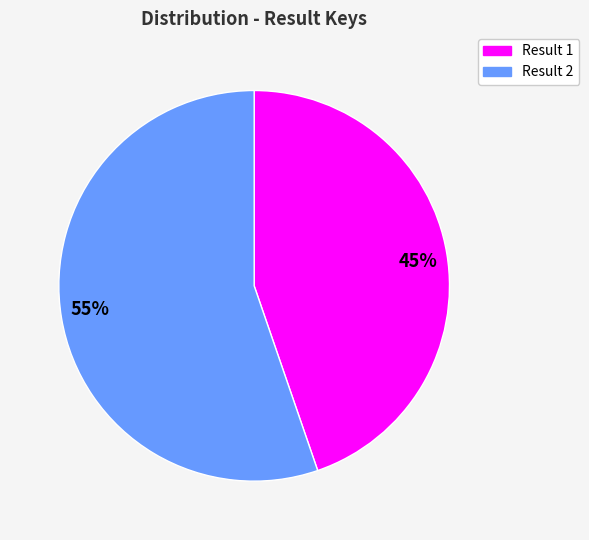

What is the largest slice in the pie chart?

Result 2